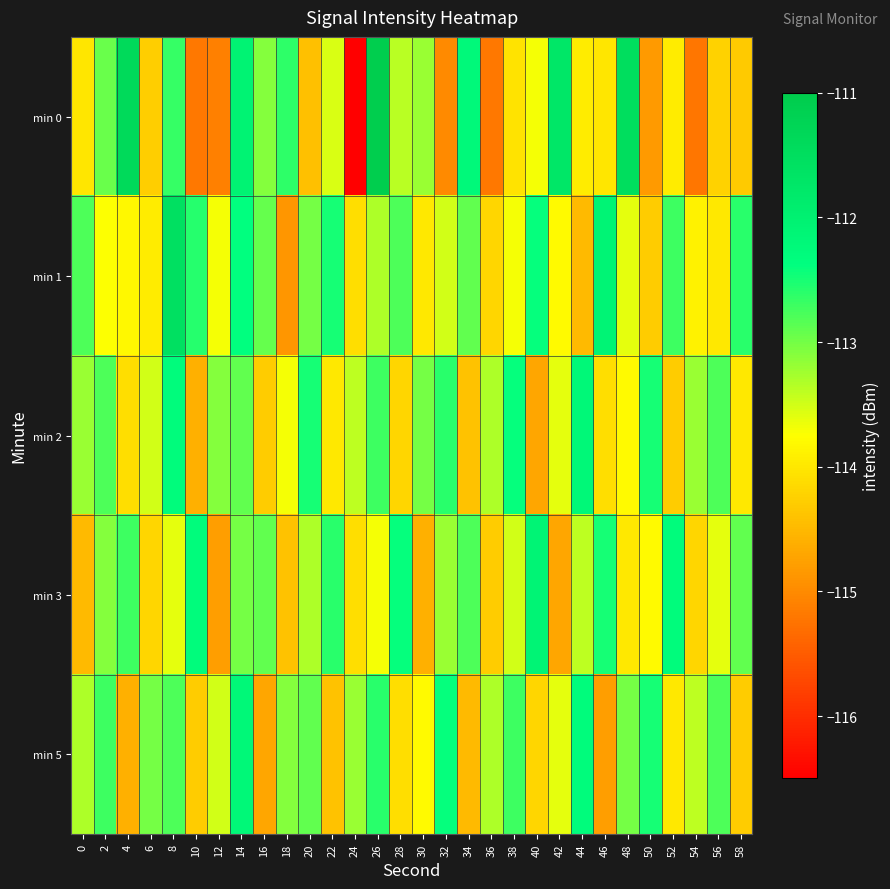

What is the total value across all series at 14?

-562.6